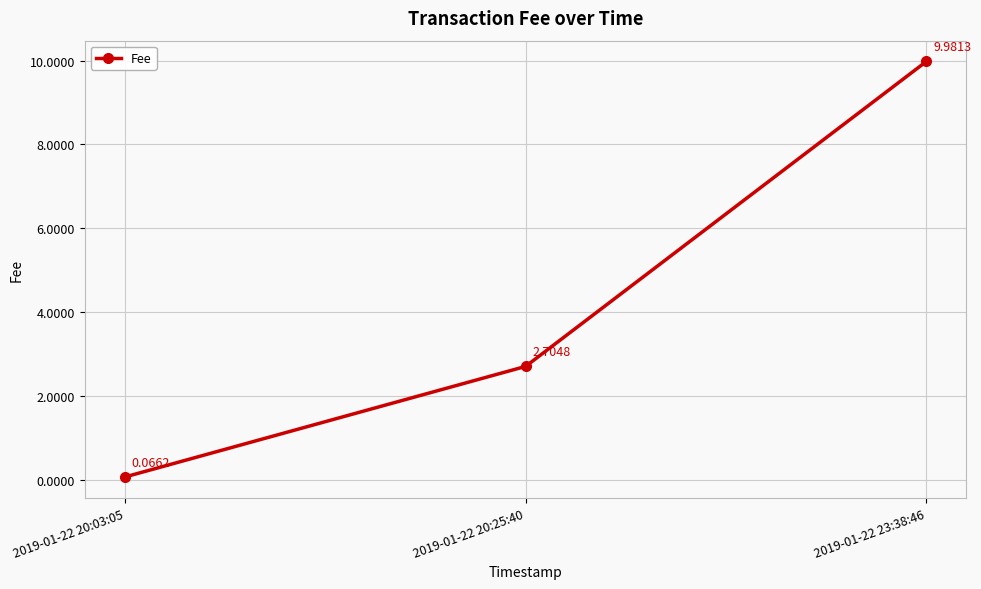

What is the sum of the values at 2019-01-22 20:03:05 and 2019-01-22 23:38:46?

10.0